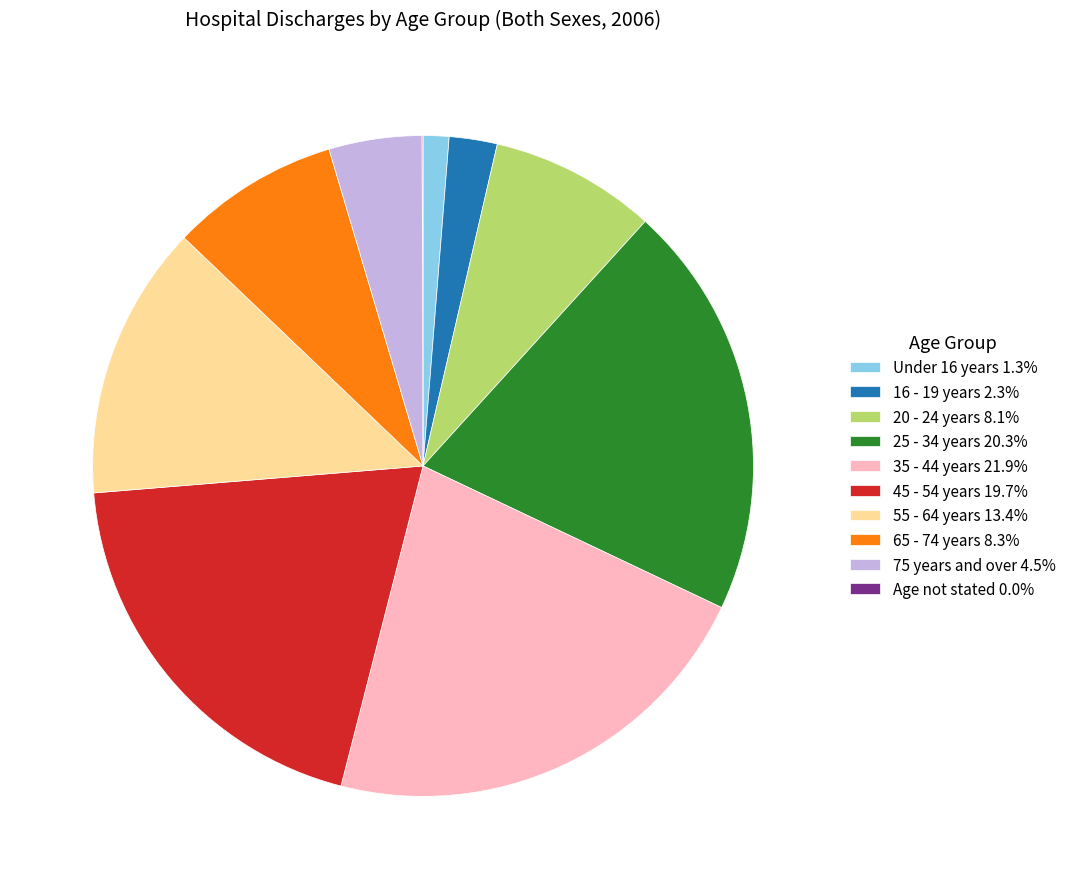

Do 35 - 44 years and 25 - 34 years together represent more than half of the pie?

No